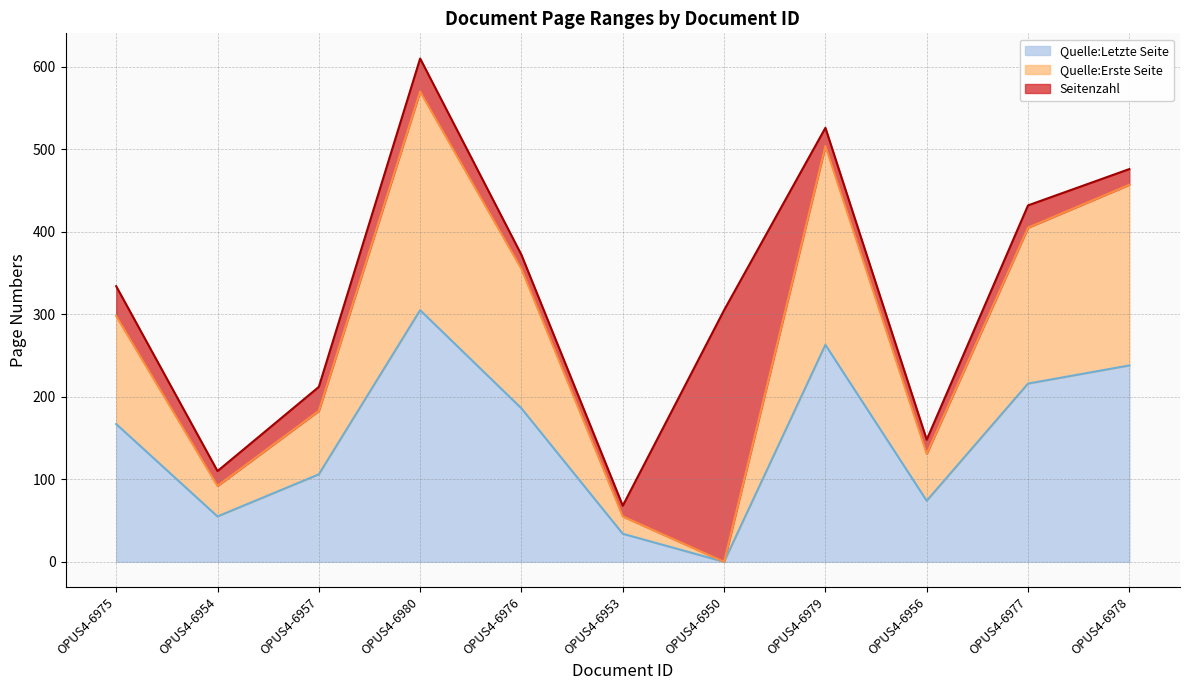

What position from the right is OPUS4-6954?

10